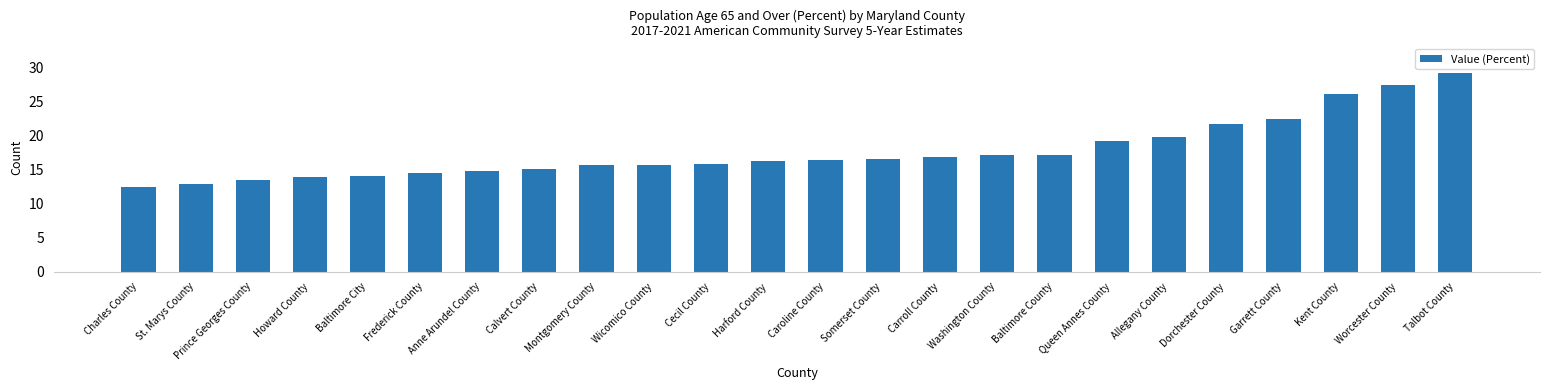

Which label corresponds to the smallest value in the chart?

Charles County